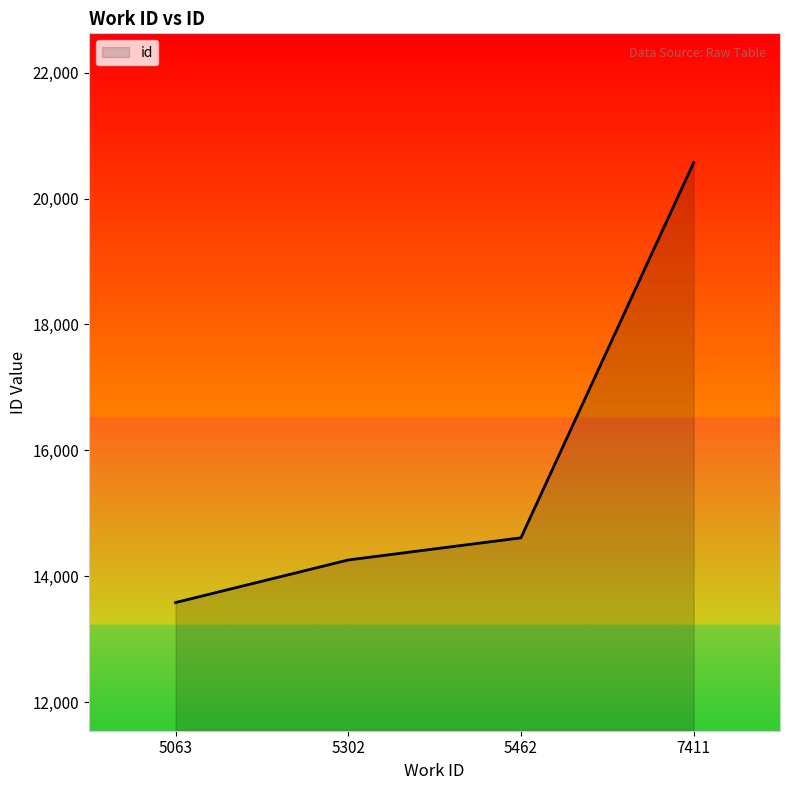

How many lines are shown in the chart?

1